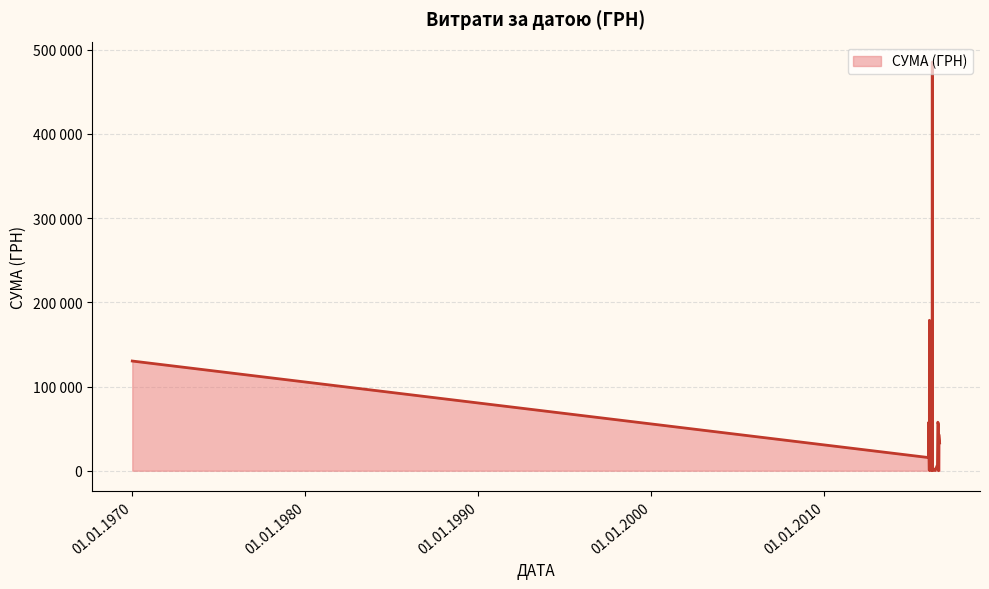

Does the chart display data point markers on the line(s)?

No